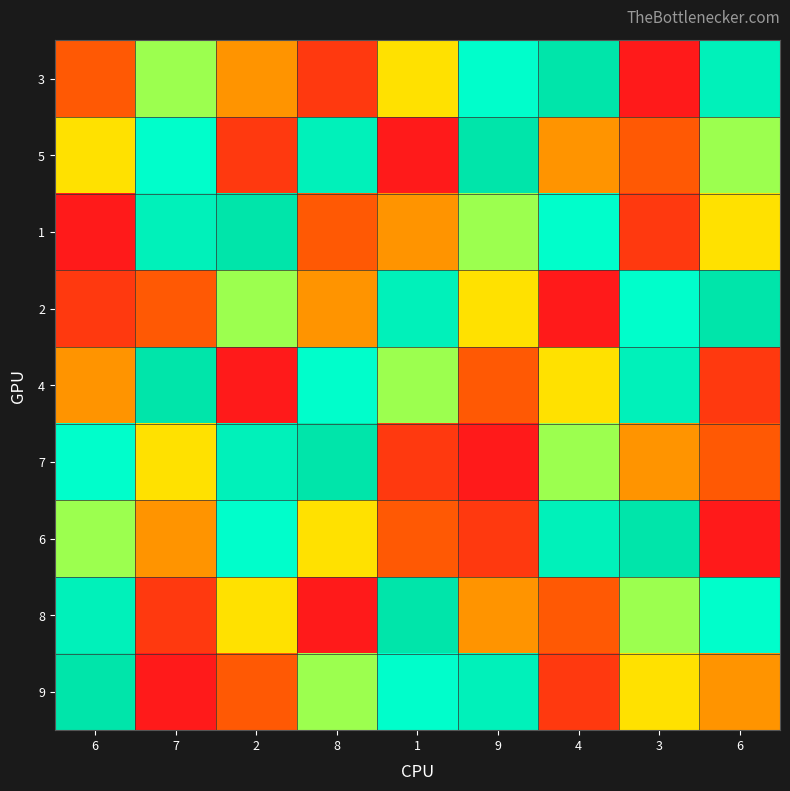

What is the difference between the highest and lowest values at 6?

8